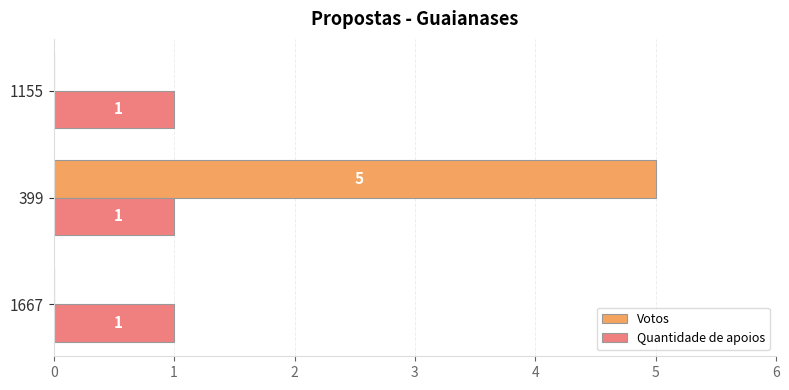

What is the sum of all Quantidade de apoios values?

3